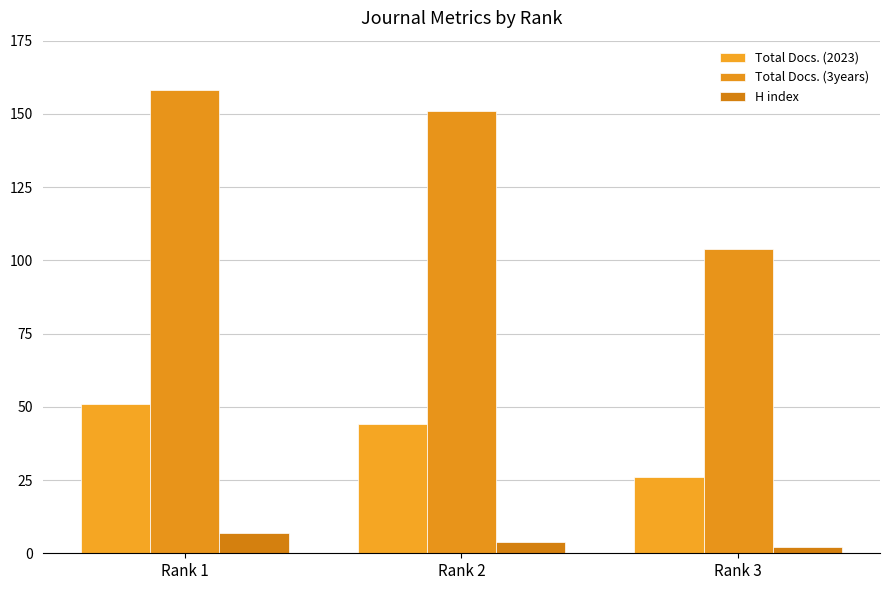

What are all the series names shown in the legend?

Total Docs. (2023), Total Docs. (3years), H index